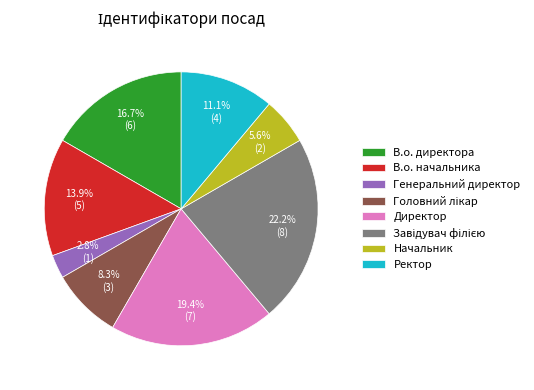

Count the number of slices in the pie.

8